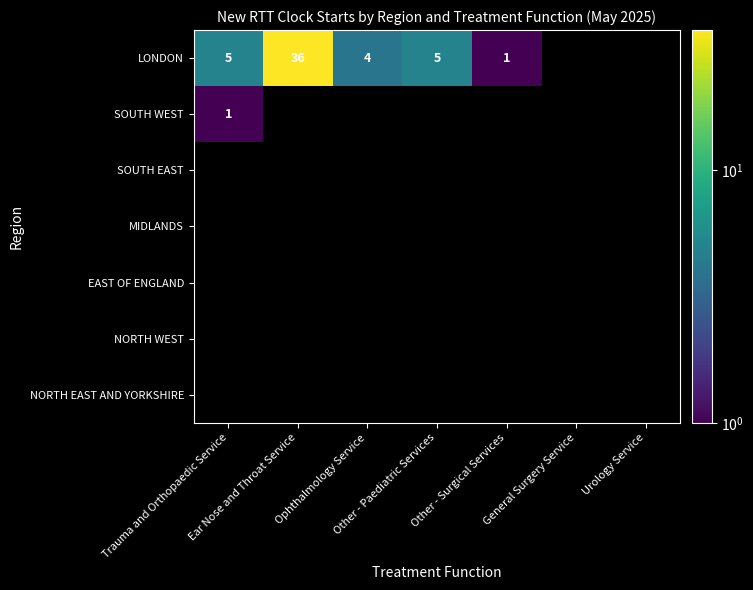

What is the maximum value shown in the chart?

36.0